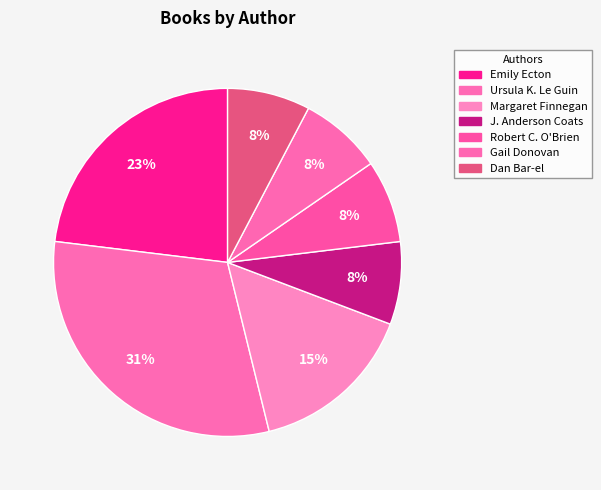

How many slices are in this pie chart?

7